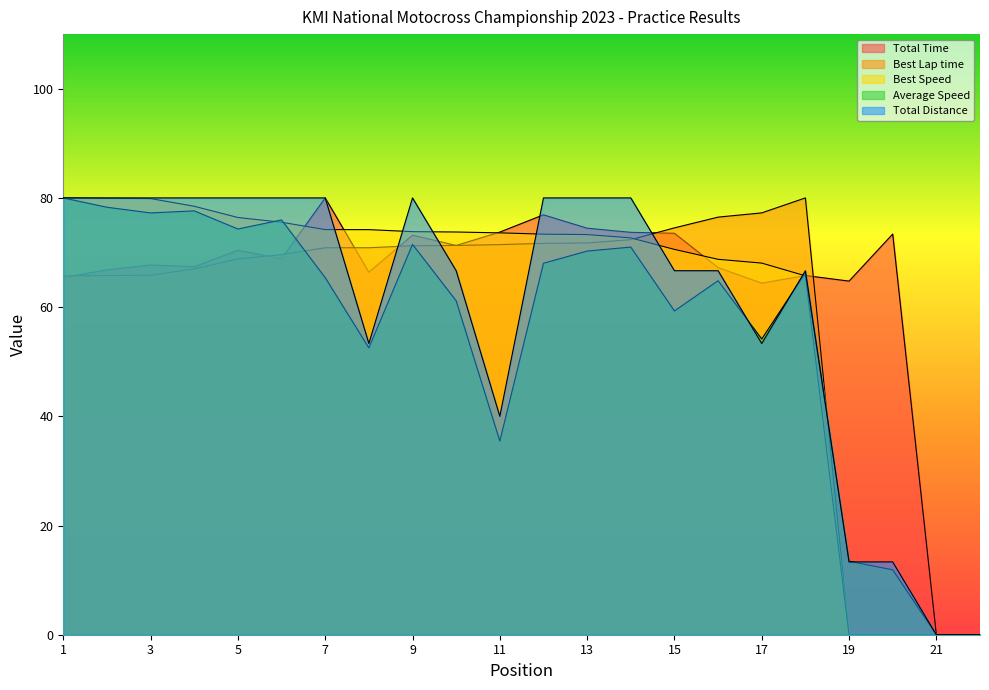

What is the value of the Average Speed point at the 4th from the left?

77.6